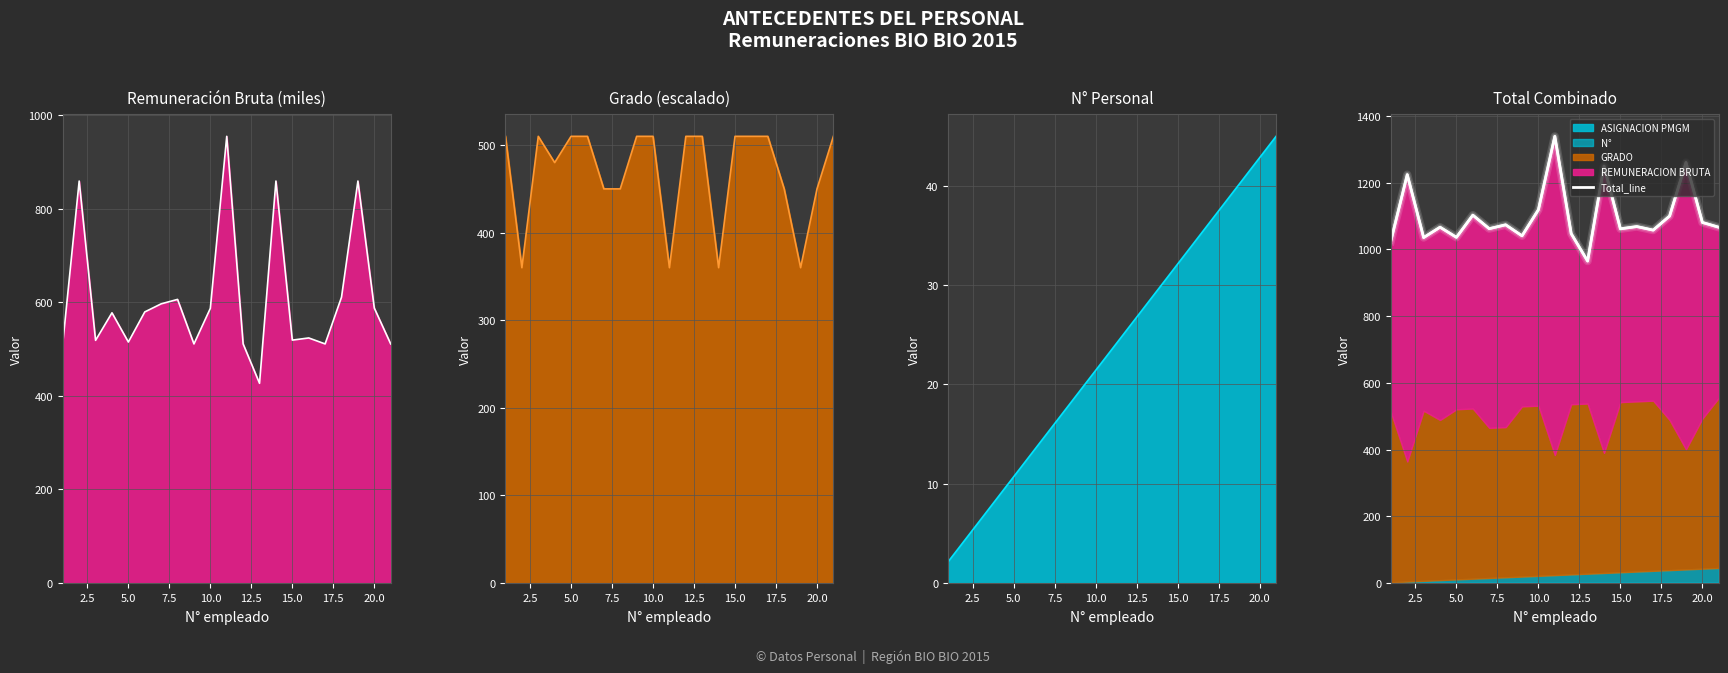

Is the value of num_scaled_line at 16 greater than the value of rem_norm_line at 22.5?

No